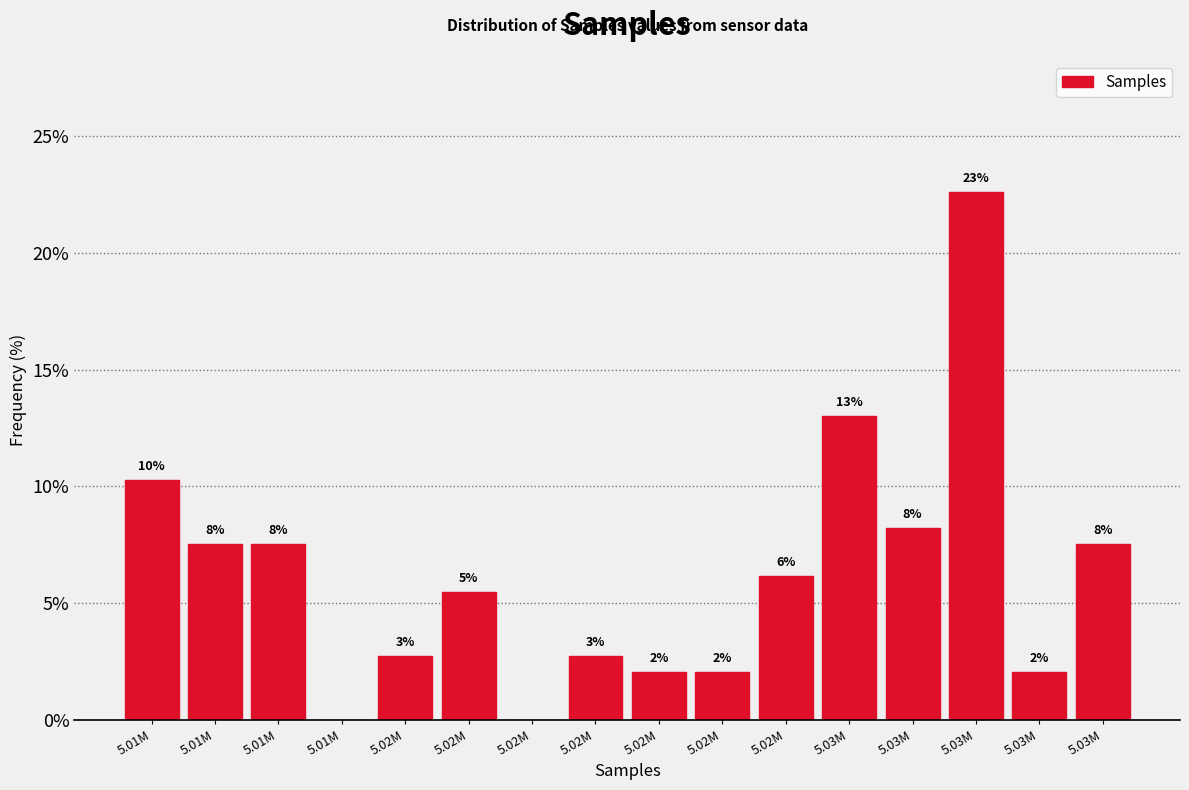

Are the bars horizontal?

No